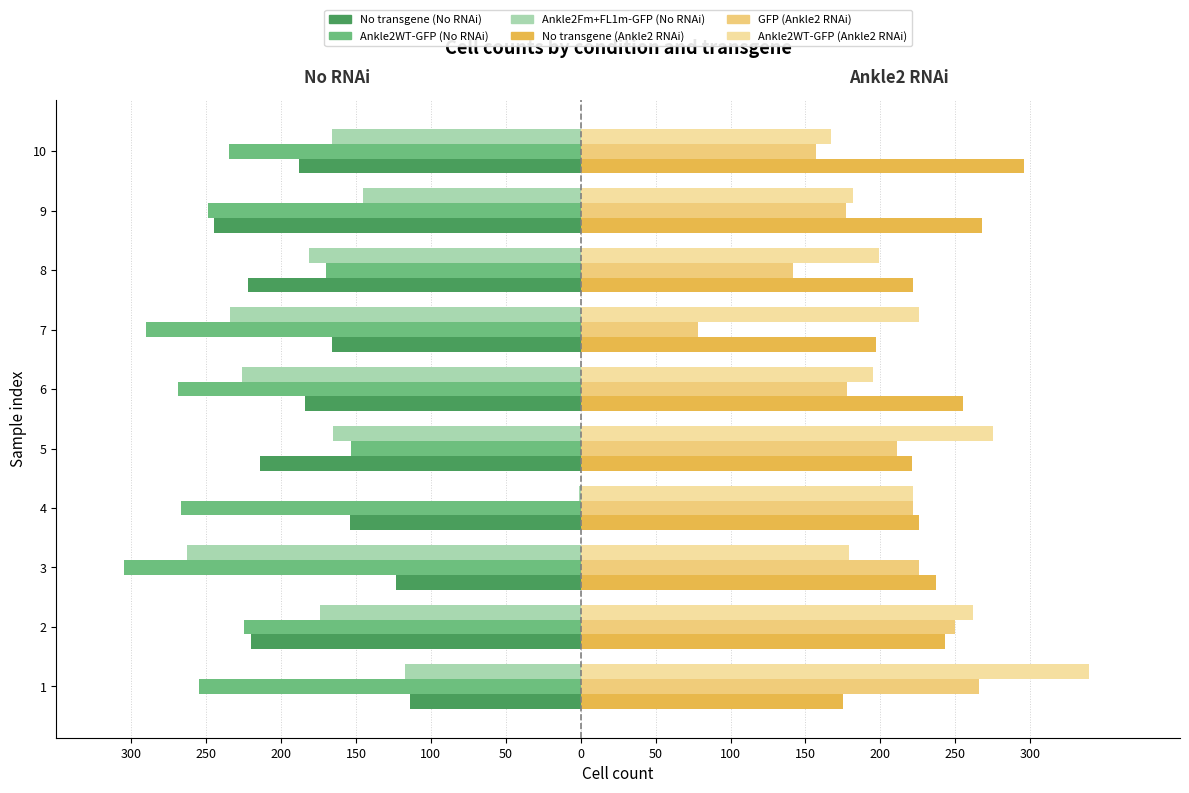

What are all the series names shown in the legend?

No transgene (No RNAi), Ankle2WT-GFP (No RNAi), Ankle2Fm+FL1m-GFP (No RNAi), No transgene (Ankle2 RNAi), GFP (Ankle2 RNAi), Ankle2WT-GFP (Ankle2 RNAi)